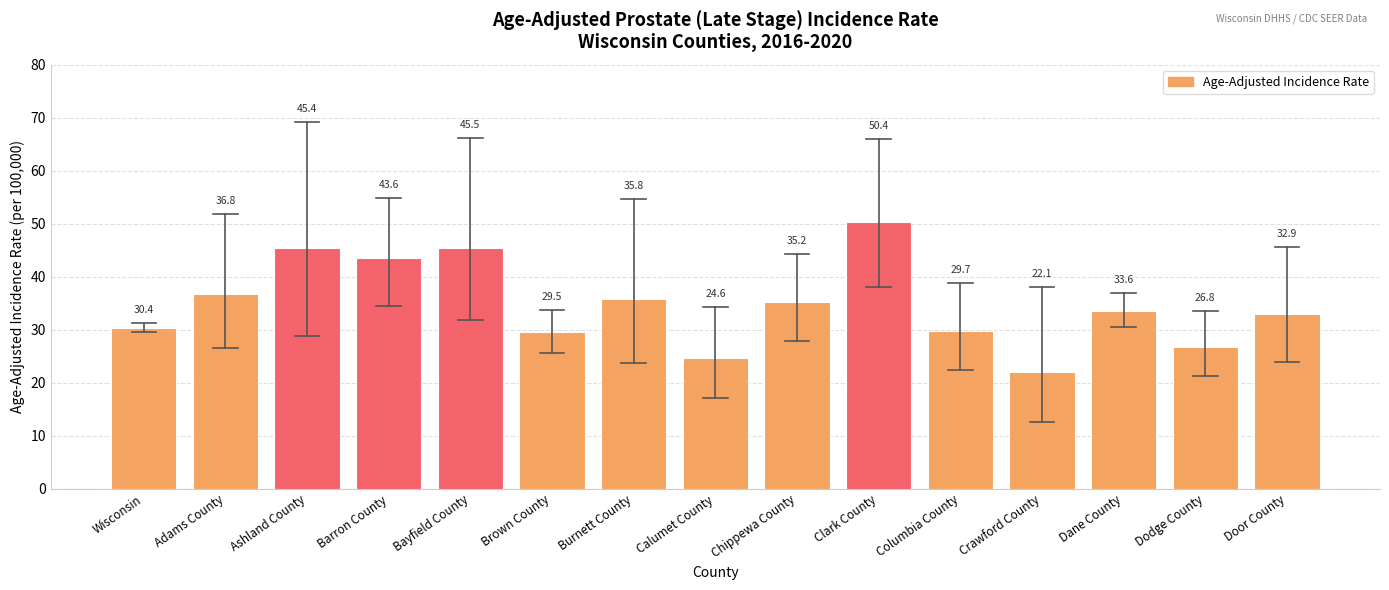

What position from the right is Door County?

1